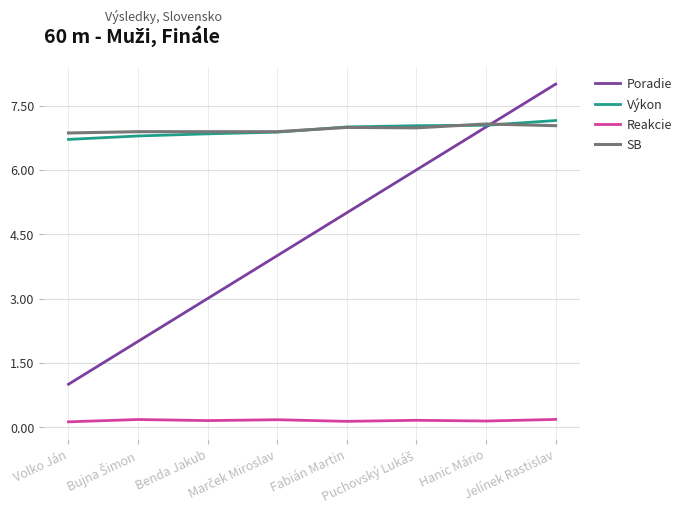

True or false: Výkon and Reakcie intersect in this chart.

False